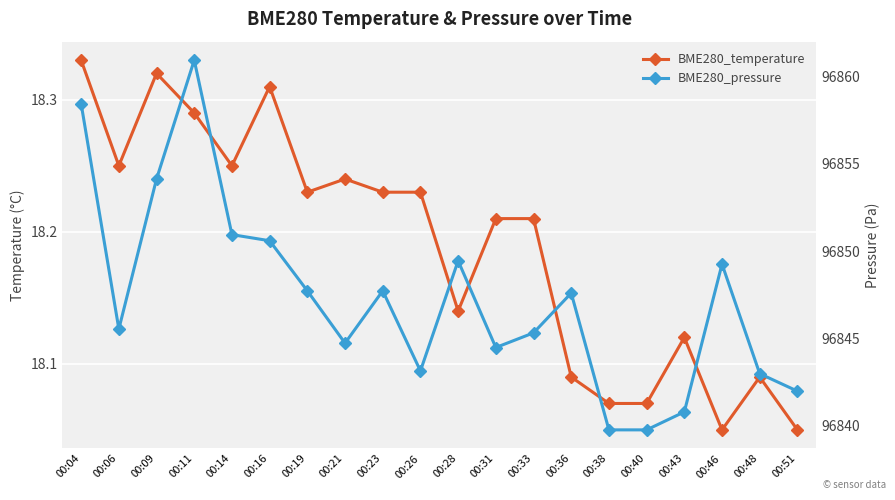

Rank the series at 00:28 from highest to lowest value.

BME280_pressure, BME280_temperature